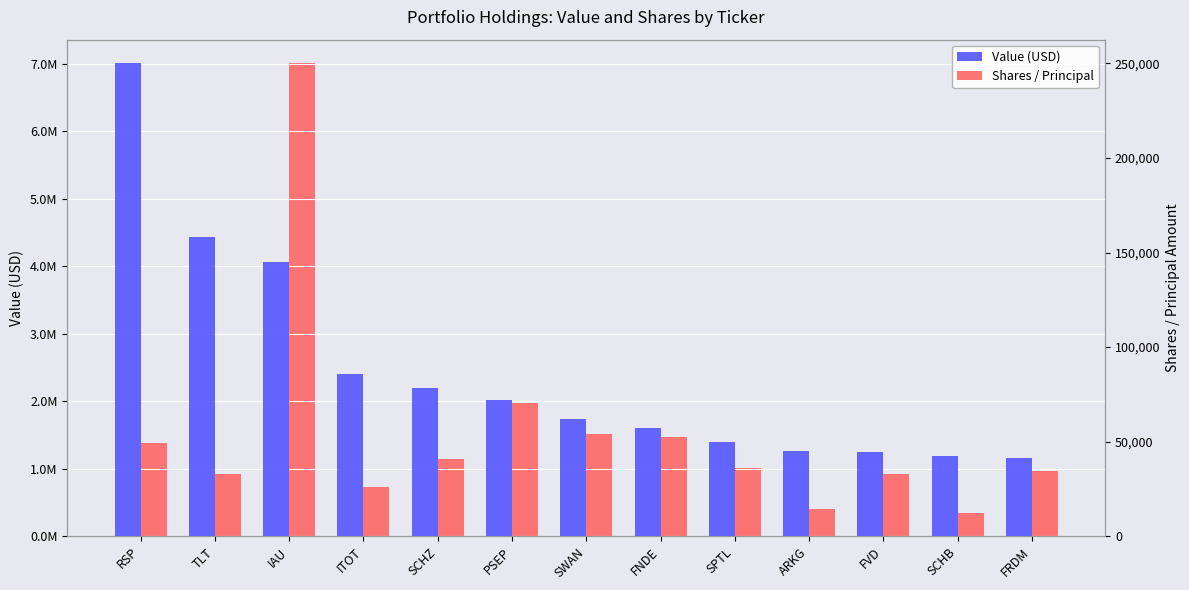

What is the total value across all series at FVD?

1279834